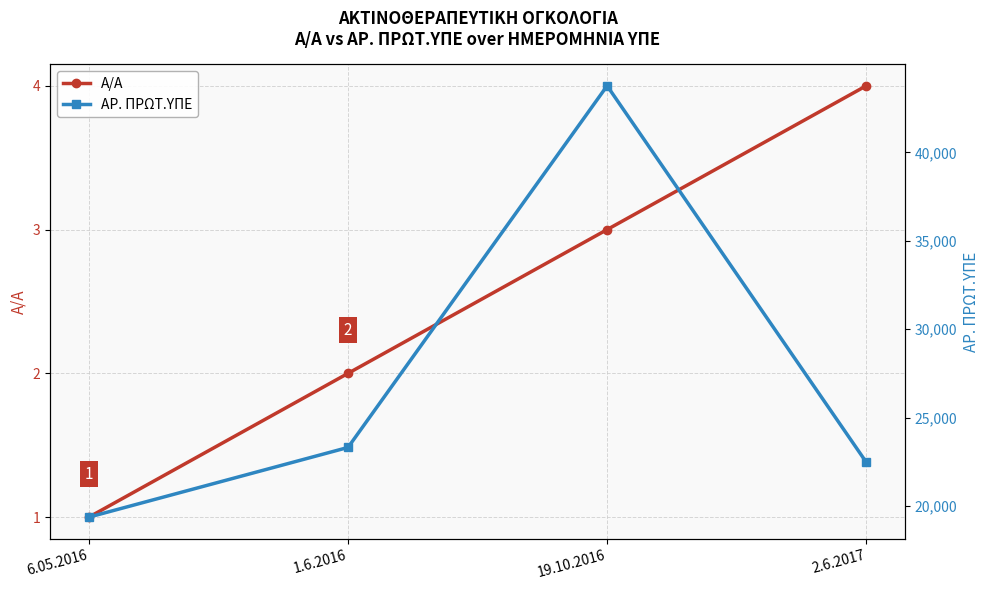

True or false: ΑΡ. ΠΡΩΤ.ΥΠΕ and A/A intersect in this chart.

False